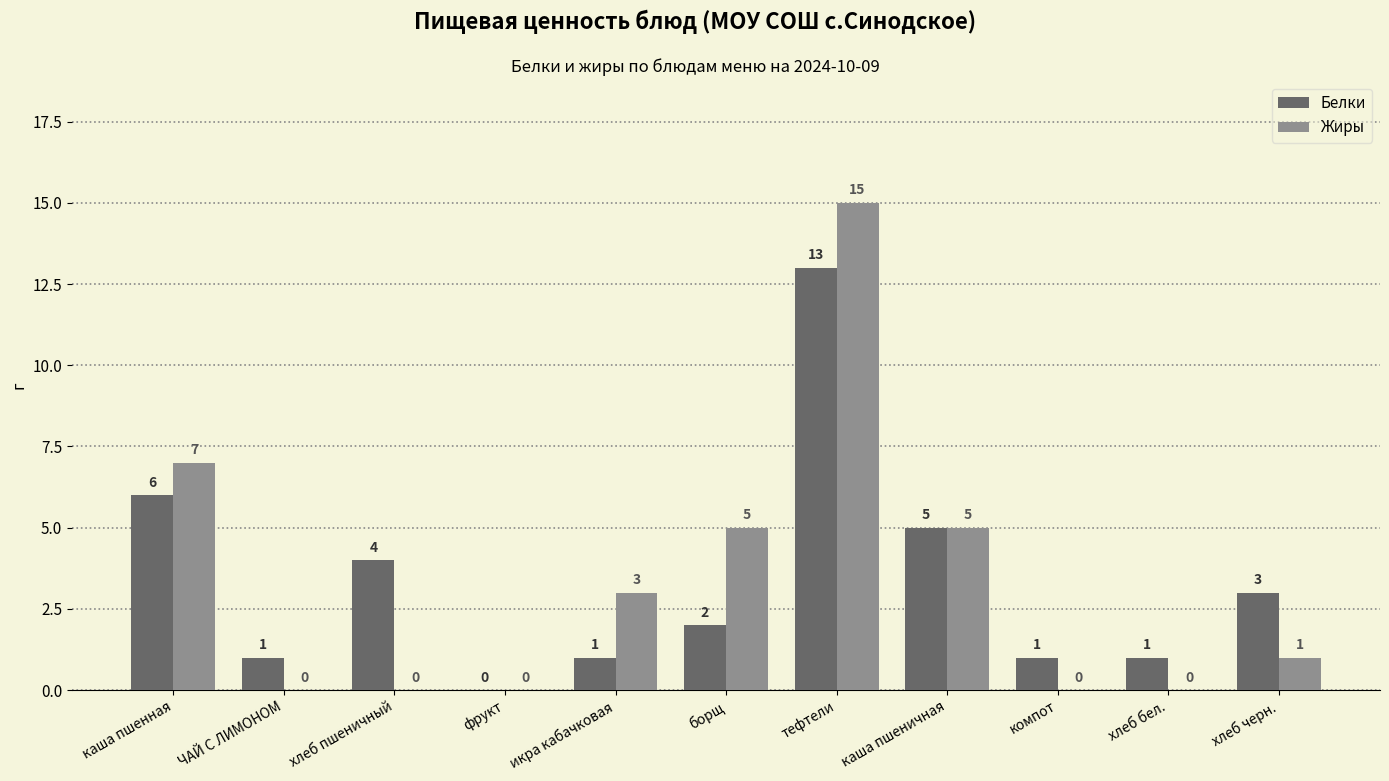

Which series has the largest total across all categories?

Белки